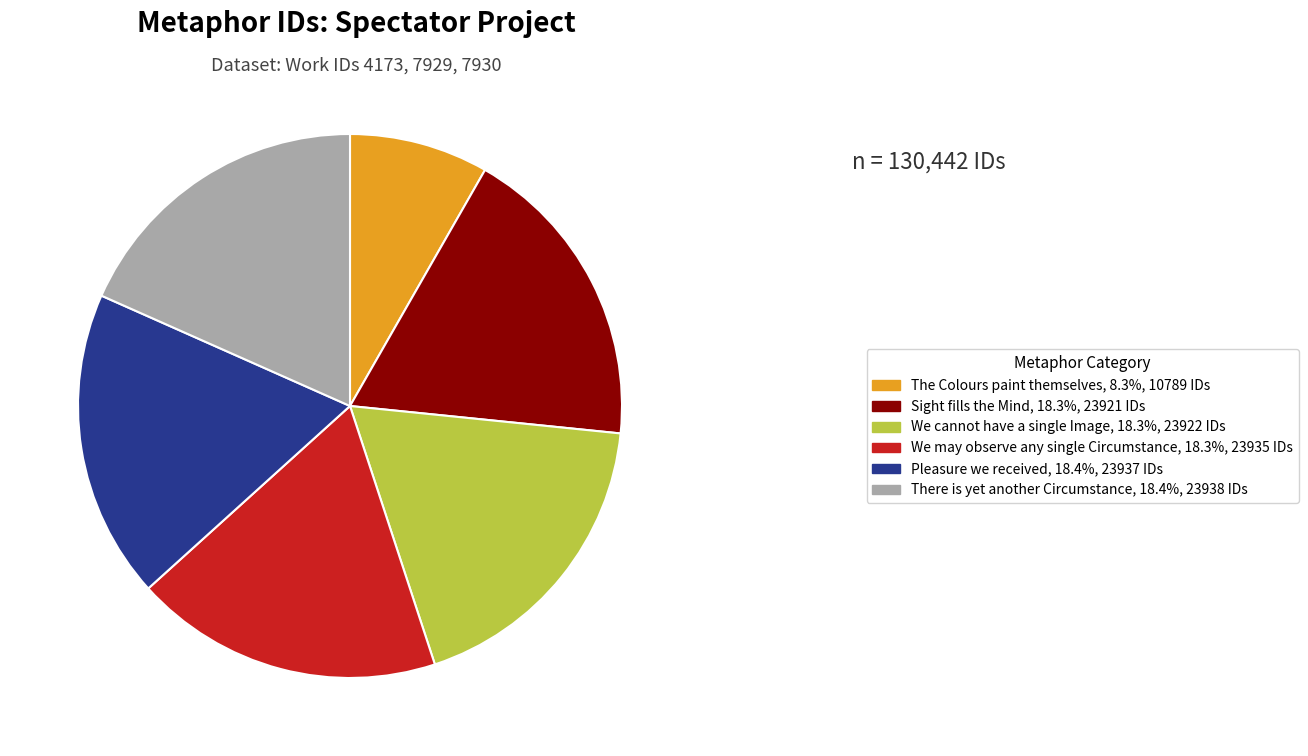

How many segments does this pie chart have?

6